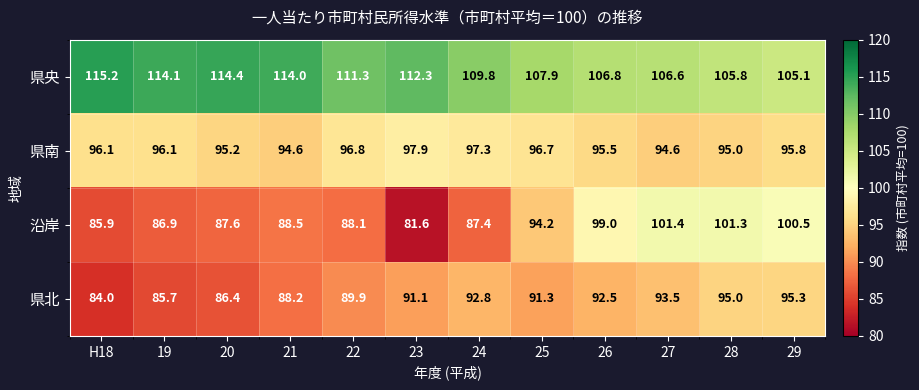

Between 25 and 26, which series saw the biggest shift?

沿岸